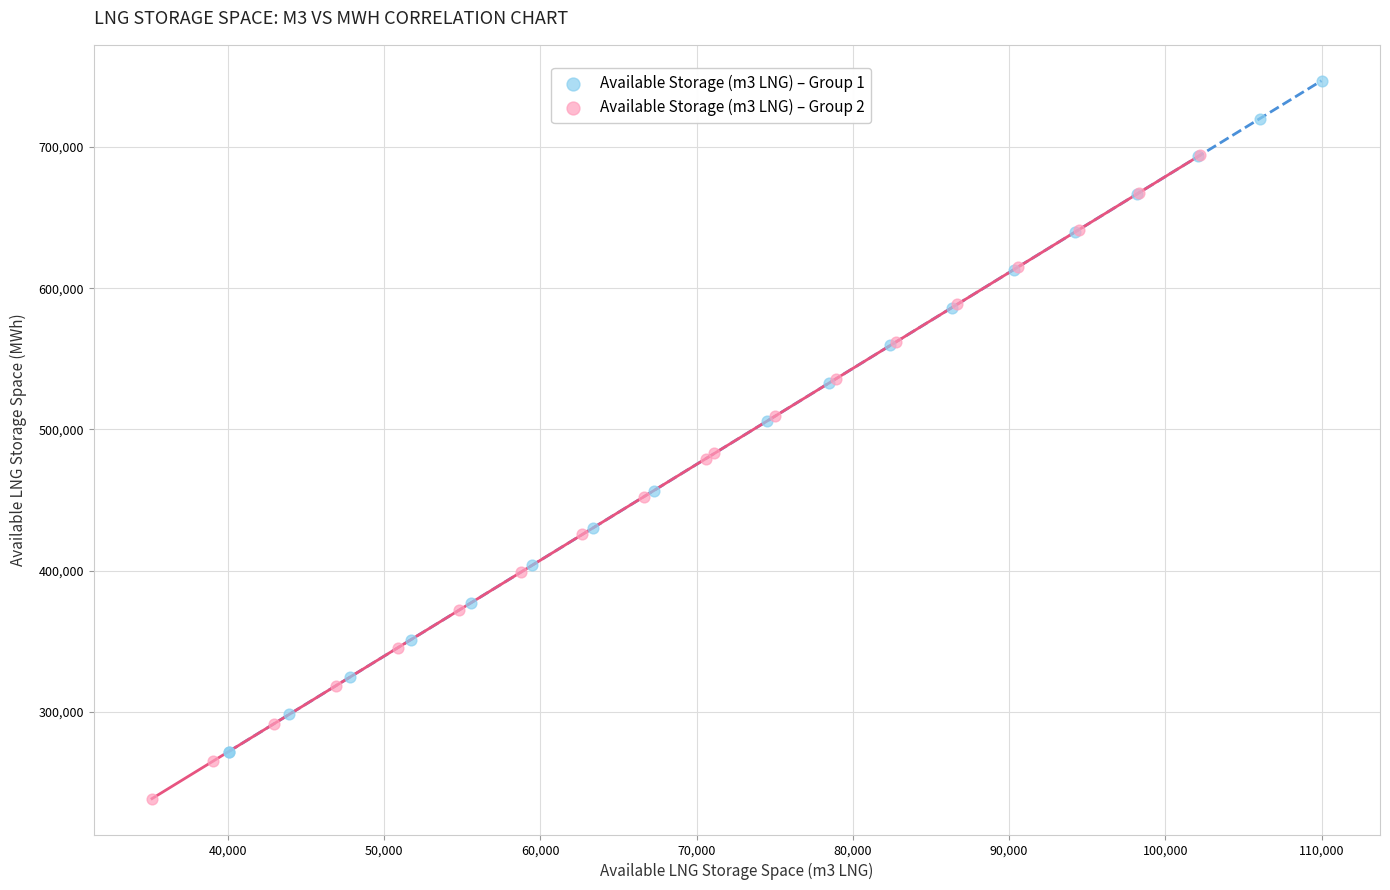

Which series reaches the minimum Y coordinate?

Available Storage (m3 LNG) – Group 2